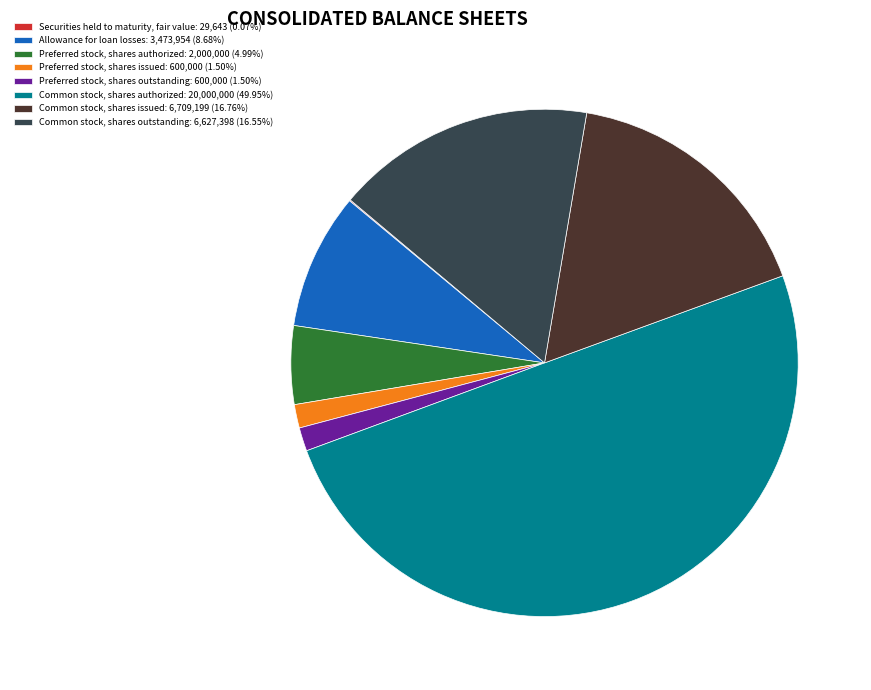

What is the largest slice in the pie chart?

Common stock, shares authorized